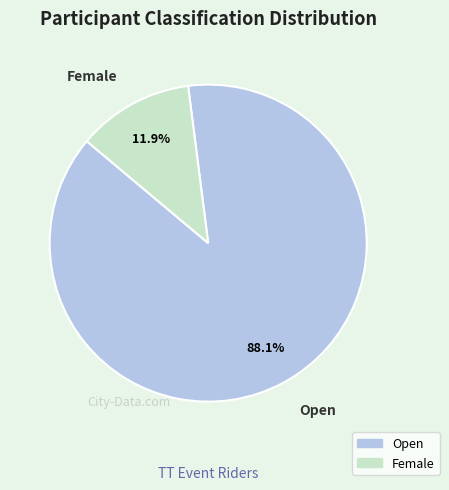

Count the number of slices in the pie.

2